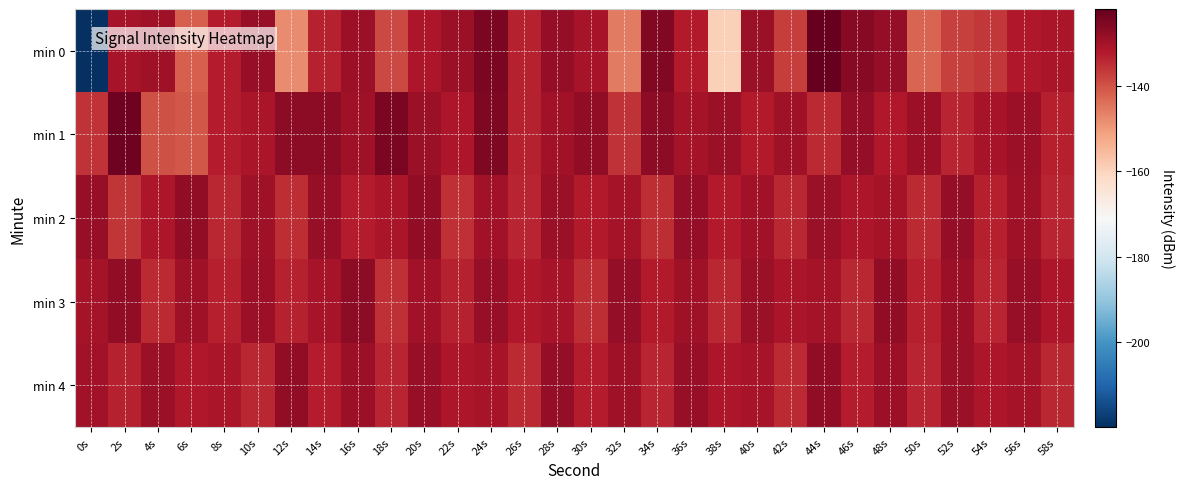

Reading right to left, list all the values displayed in this chart.

min 0: 58s=-131.0	56s=-131.5	54s=-136.4	52s=-137.4	50s=-142.4	48s=-127.8	46s=-126.4	44s=-121.9	42s=-136.9	40s=-128.6	38s=-159.3	36s=-131.9	34s=-125.5	32s=-145.5	30s=-130.3	28s=-127.7	26s=-133.3	24s=-124.7	22s=-128.4	20s=-131.4	18s=-138.4	16s=-129.0	14s=-133.1	12s=-147.6	10s=-128.1	8s=-132.4	6s=-141.5	4s=-129.5	2s=-130.4	0s=-220.0
min 1: 58s=-132.8	56s=-129.1	54s=-130.4	52s=-133.7	50s=-128.9	48s=-131.6	46s=-127.8	44s=-134.3	42s=-129.5	40s=-132.1	38s=-128.7	36s=-130.2	34s=-126.9	32s=-135.6	30s=-127.4	28s=-129.8	26s=-133.1	24s=-125.3	22s=-131.2	20s=-128.5	18s=-124.8	16s=-129.3	14s=-127.1	12s=-127.1	10s=-131.0	8s=-132.5	6s=-140.4	4s=-139.5	2s=-123.1	0s=-135.6
min 2: 58s=-133.5	56s=-129.3	54s=-132.9	52s=-127.7	50s=-134.2	48s=-130.0	46s=-131.1	44s=-128.4	42s=-133.8	40s=-129.6	38s=-132.2	36s=-127.9	34s=-134.6	32s=-130.3	30s=-131.9	28s=-128.6	26s=-133.4	24s=-129.8	22s=-135.1	20s=-127.3	18s=-130.7	16s=-132.5	14s=-128.1	12s=-134.8	10s=-129.4	8s=-133.9	6s=-127.6	4s=-131.2	2s=-135.7	0s=-128.3
min 3: 58s=-131.4	56s=-128.2	54s=-133.6	52s=-129.1	50s=-132.8	48s=-127.6	46s=-134.0	44s=-130.2	42s=-131.0	40s=-128.5	38s=-133.8	36s=-129.5	34s=-132.1	32s=-127.8	30s=-134.7	28s=-130.4	26s=-131.8	24s=-128.3	22s=-133.0	20s=-129.7	18s=-135.2	16s=-127.2	14s=-130.6	12s=-133.3	10s=-128.8	8s=-132.7	6s=-129.2	4s=-134.4	2s=-127.5	0s=-130.1
min 4: 58s=-134.0	56s=-130.3	54s=-131.2	52s=-128.4	50s=-133.6	48s=-129.1	46s=-132.3	44s=-127.5	42s=-134.2	40s=-130.6	38s=-131.1	36s=-128.3	34s=-133.7	32s=-129.2	30s=-132.4	28s=-127.7	26s=-134.3	24s=-130.5	22s=-131.3	20s=-128.1	18s=-133.5	16s=-129.0	14s=-132.6	12s=-127.4	10s=-134.1	8s=-130.8	6s=-131.5	4s=-128.7	2s=-133.2	0s=-129.9